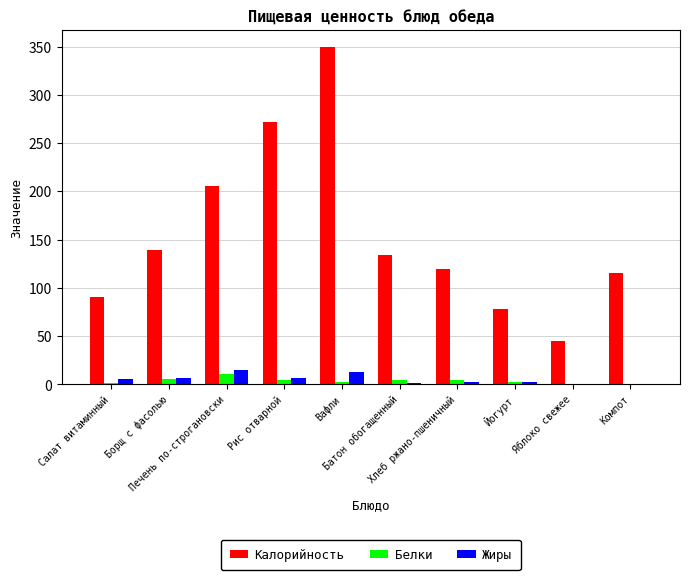

What is the highest value of the Жиры series?

14.6